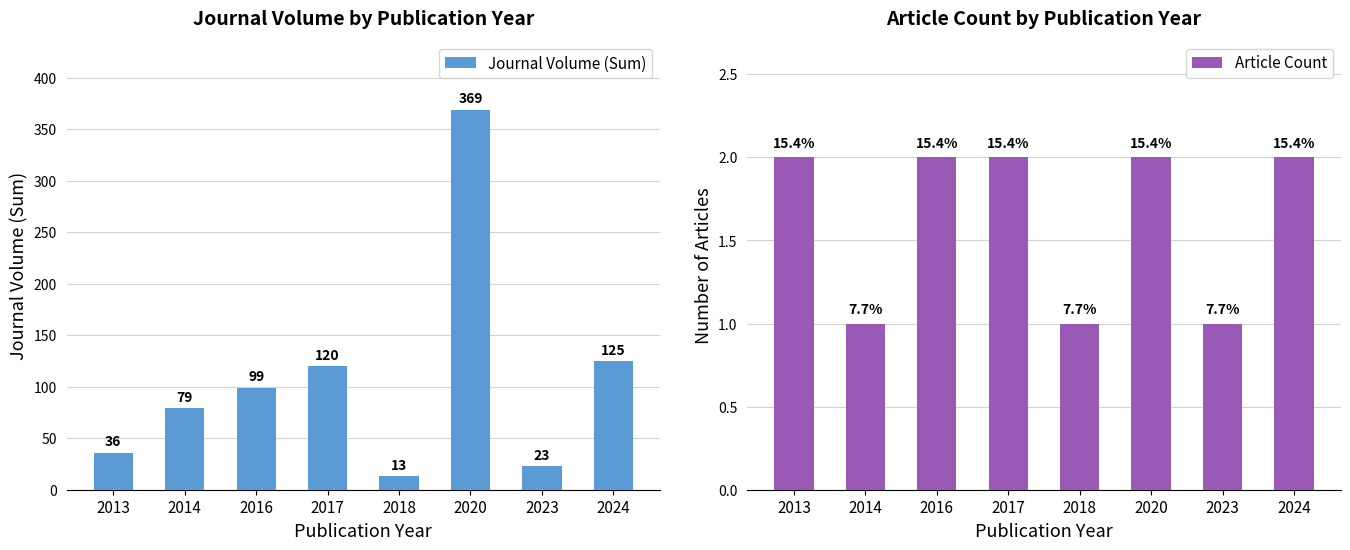

Is the value of Journal Volume (Sum) at 2020 greater than the value of Article Count at 2013?

Yes